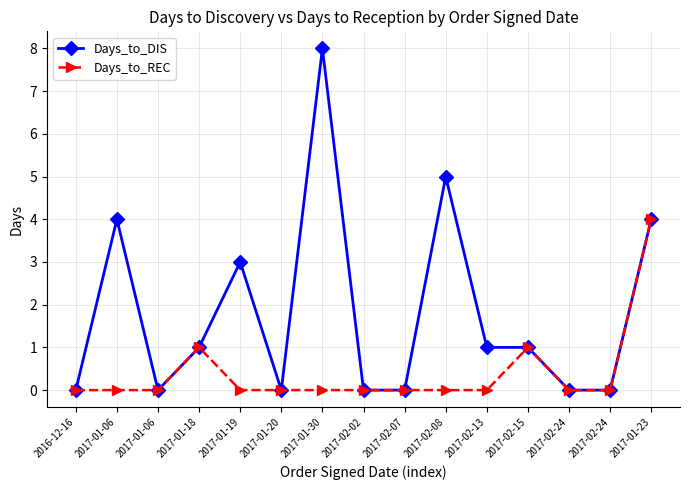

How many lines are shown in the chart?

2